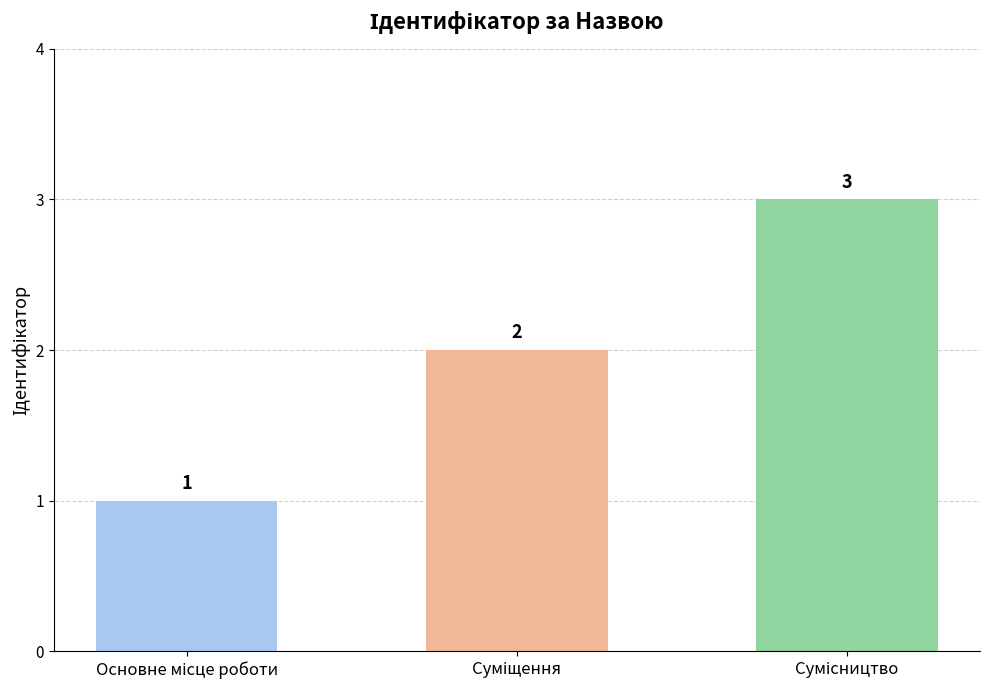

How many series are shown in this chart?

1